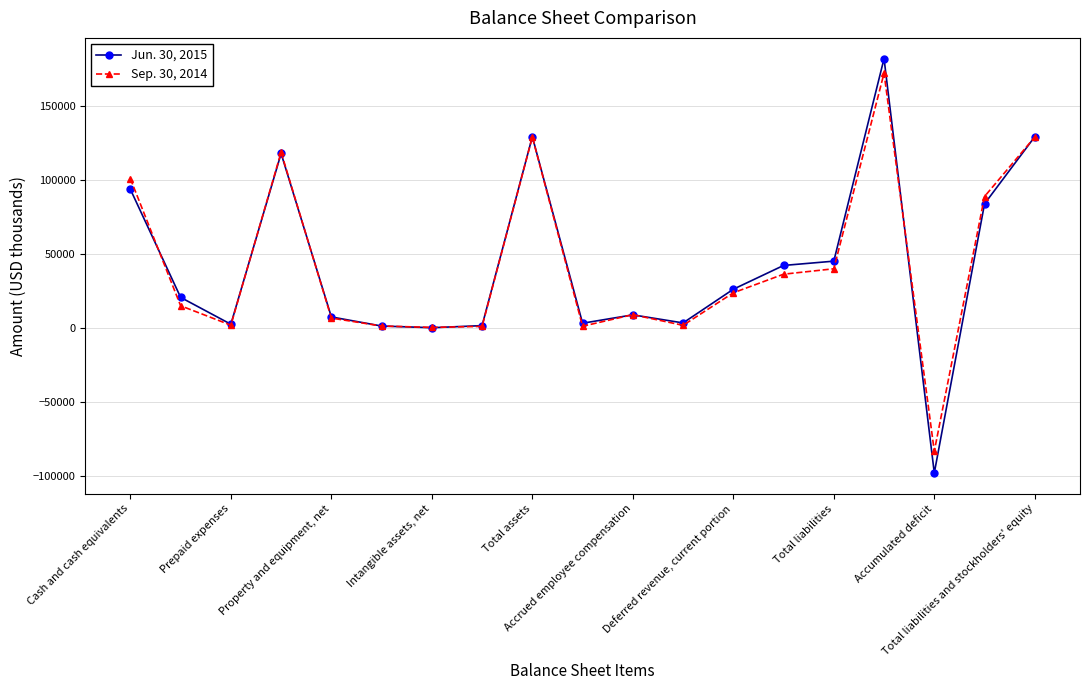

What is the maximum value shown in the chart?

182067